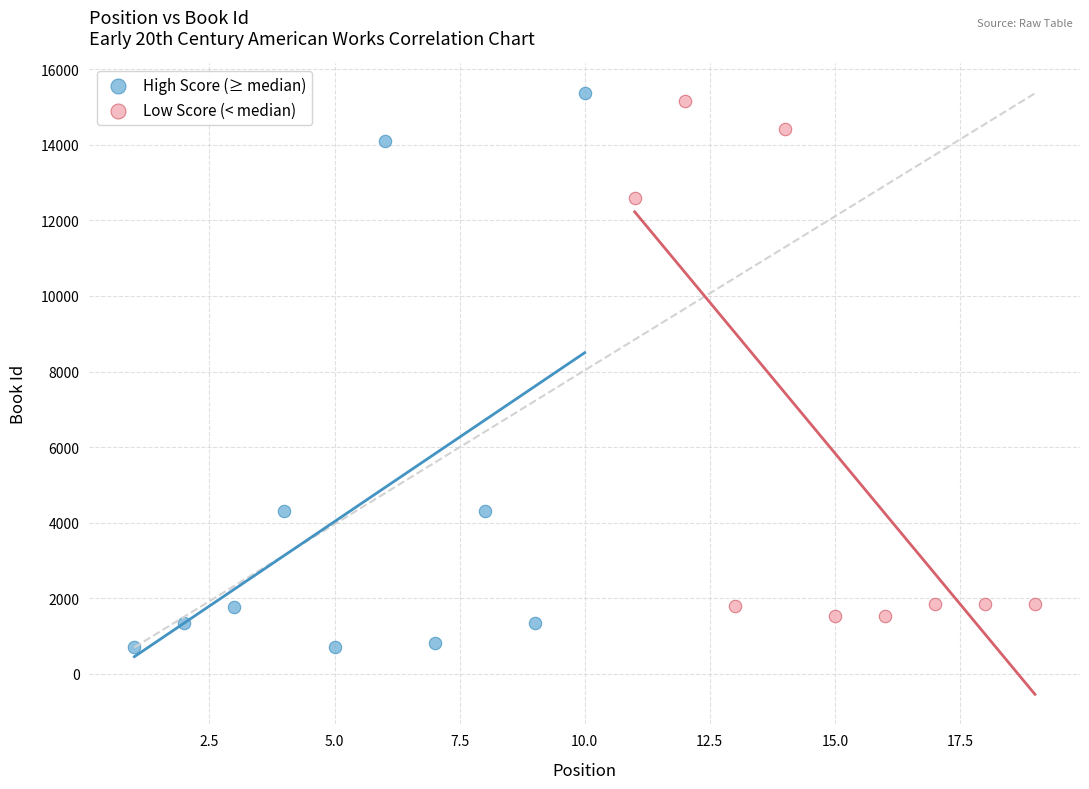

What are all the series names shown in the legend?

High Score (≥ median), Low Score (< median)